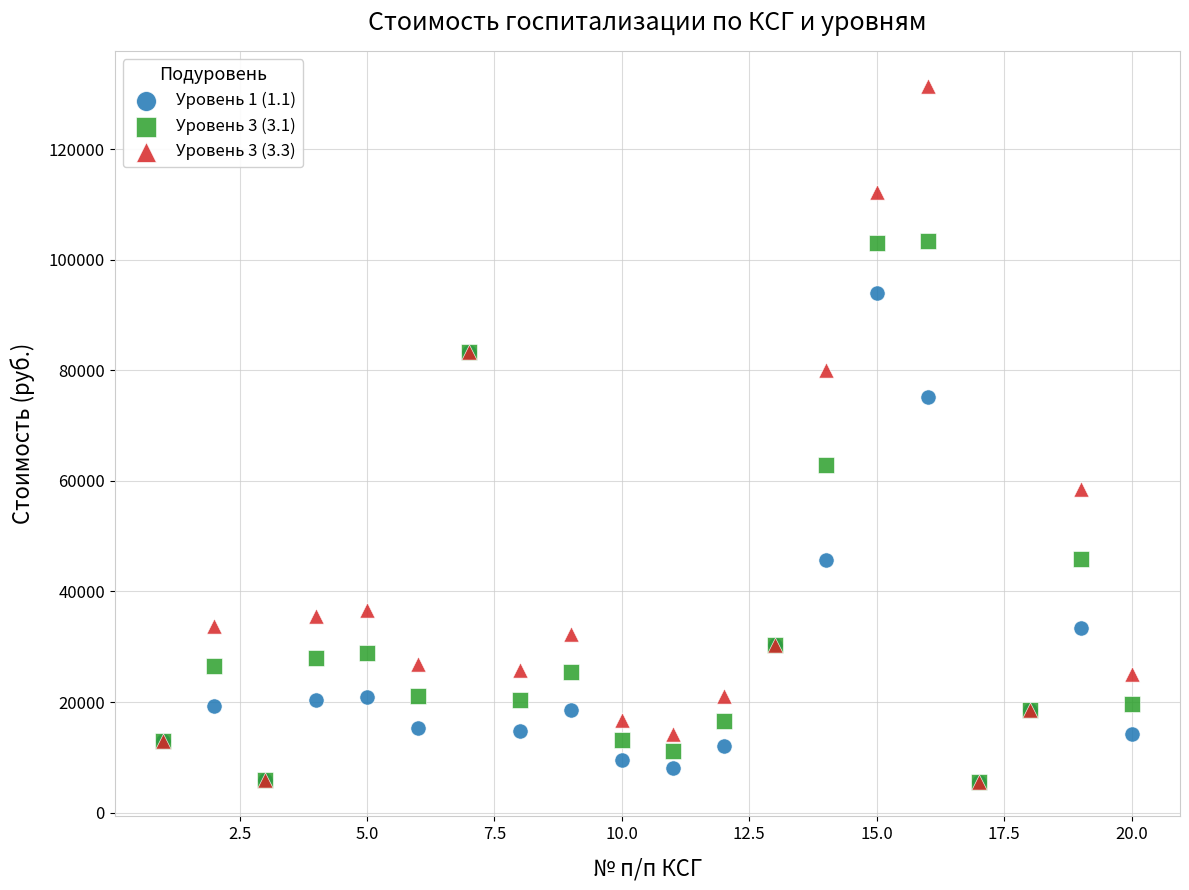

What are all the series names shown in the legend?

Уровень 1 (1.1), Уровень 3 (3.1), Уровень 3 (3.3)